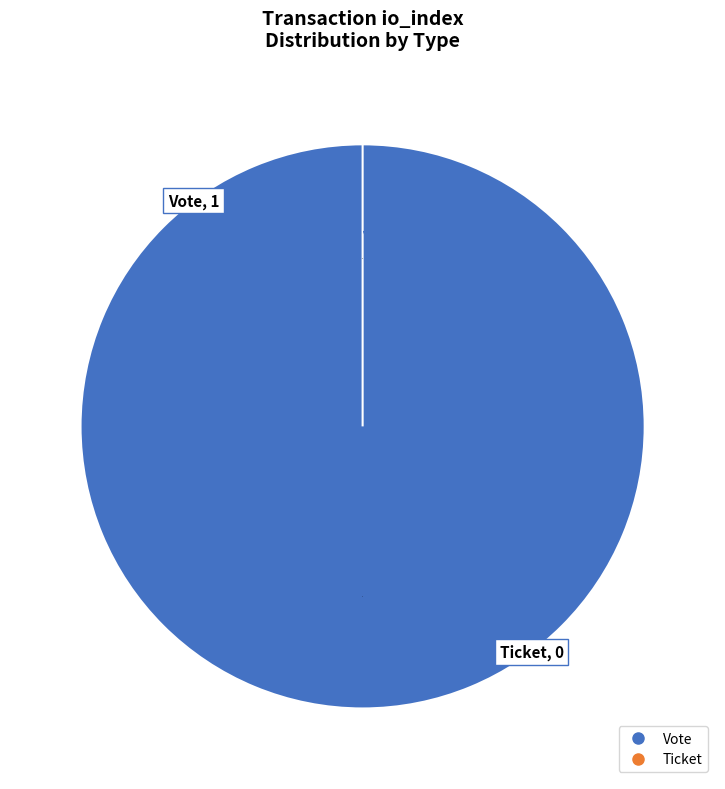

What portion of the pie excludes Ticket?

100.0%